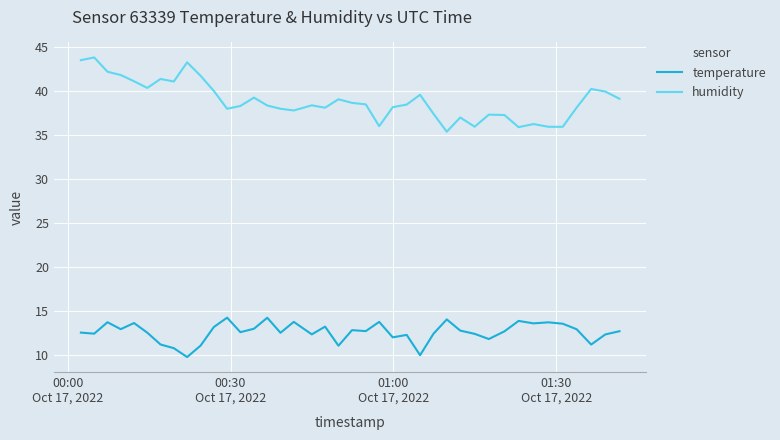

Does the chart display data point markers on the line(s)?

No